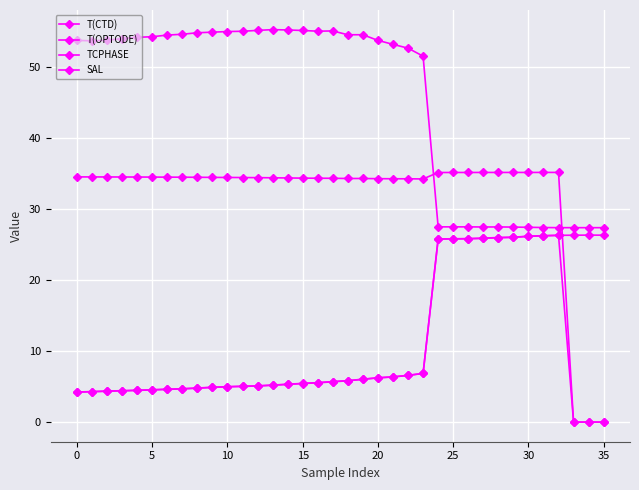

How many lines are shown in the chart?

4